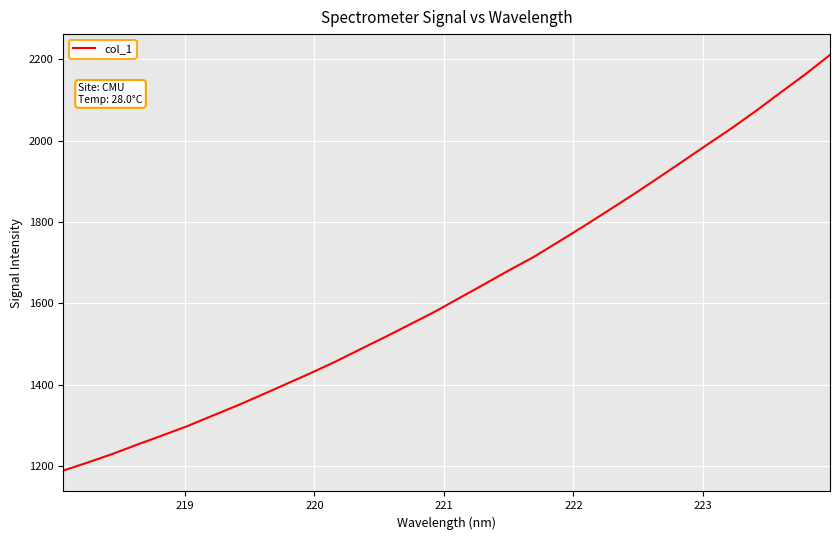

What is the greatest value displayed?

2210.9